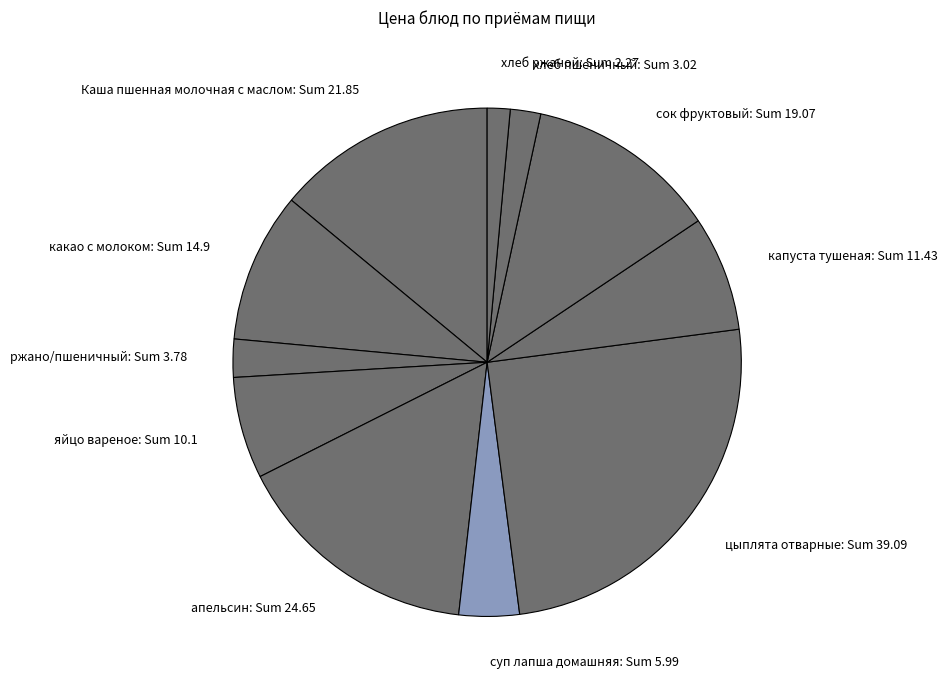

The какао с молоком slice represents 10% of the pie. True or false?

True